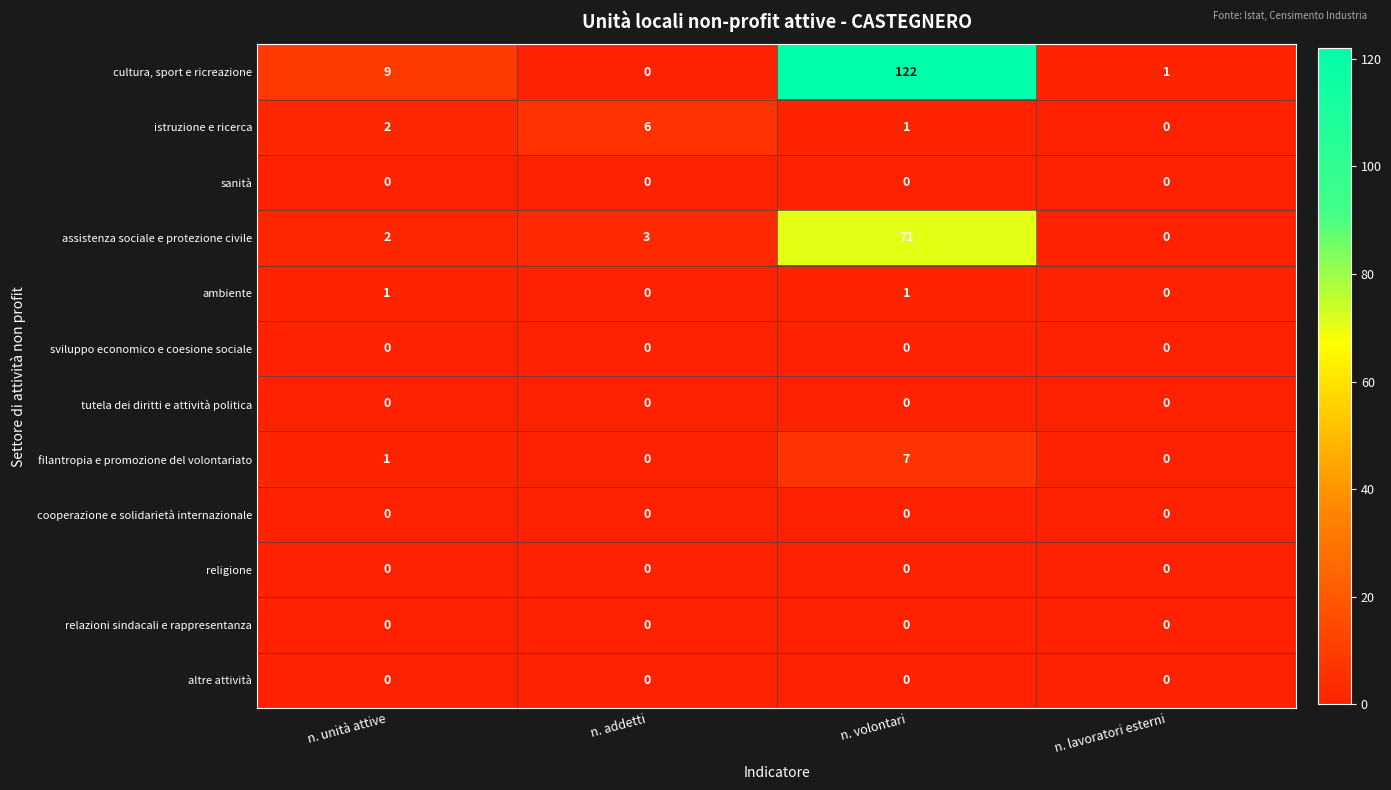

Which series has the largest total across all categories?

cultura, sport e ricreazione